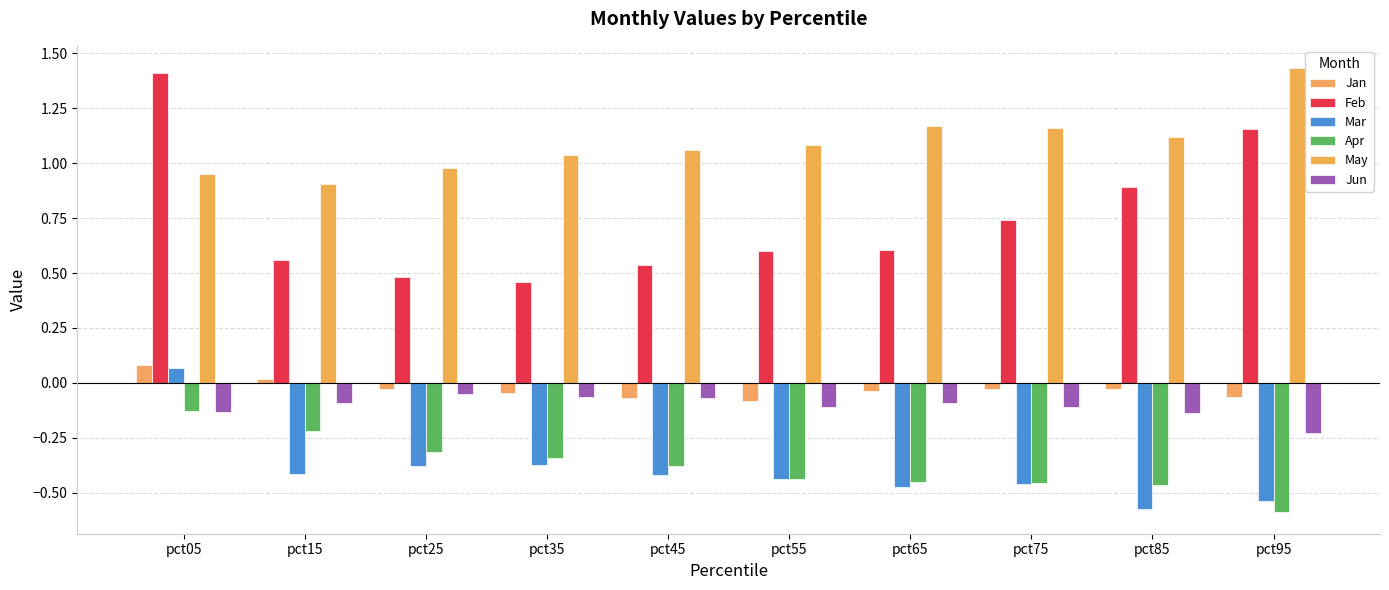

What is the spread (max minus min) of values at pct35?

1.4